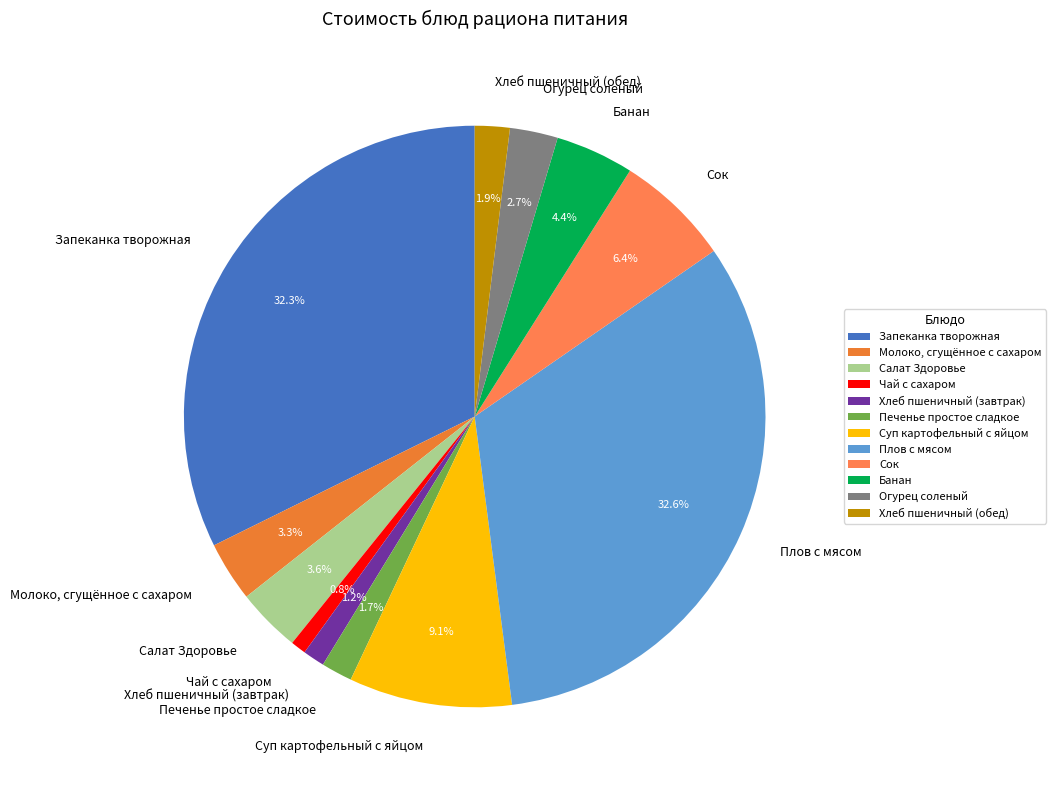

Is there a majority slice in this chart?

No